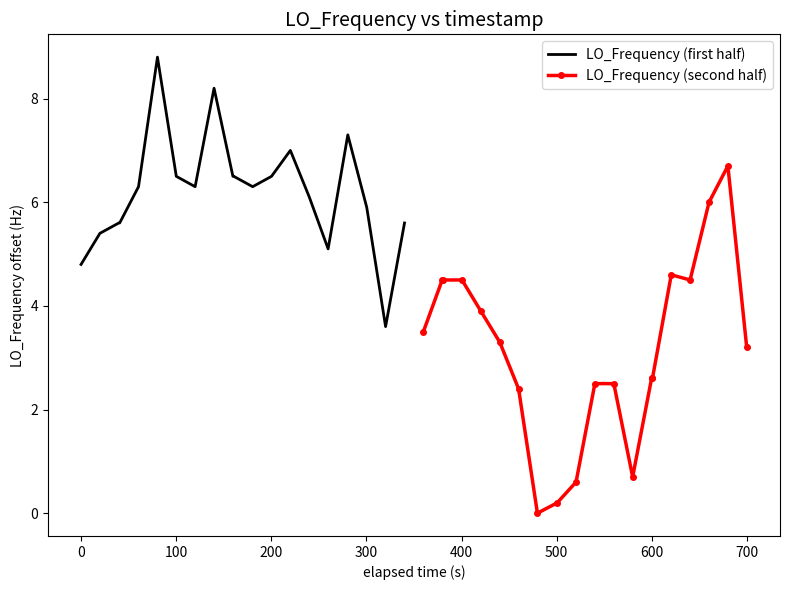

How many values in the LO_Frequency (first half) series exceed 6?

12